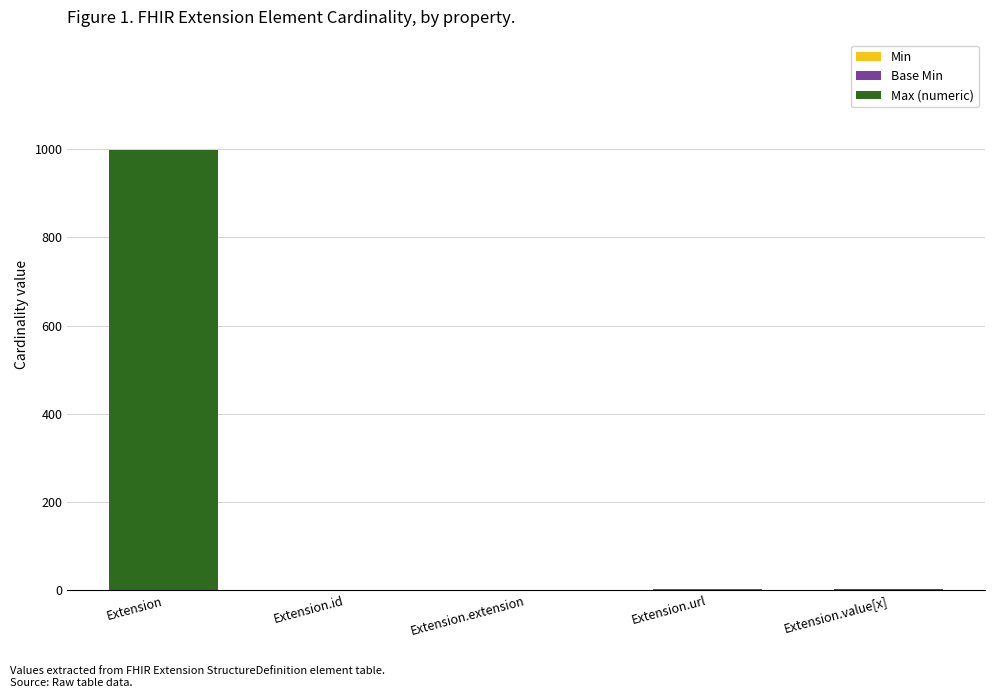

At which category is the sum across all series the highest?

Extension